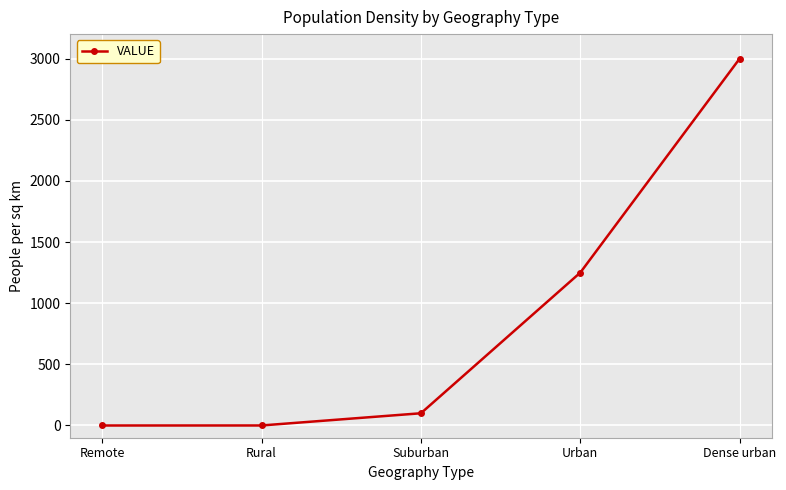

What is the difference between the maximum and minimum values?

3000.0